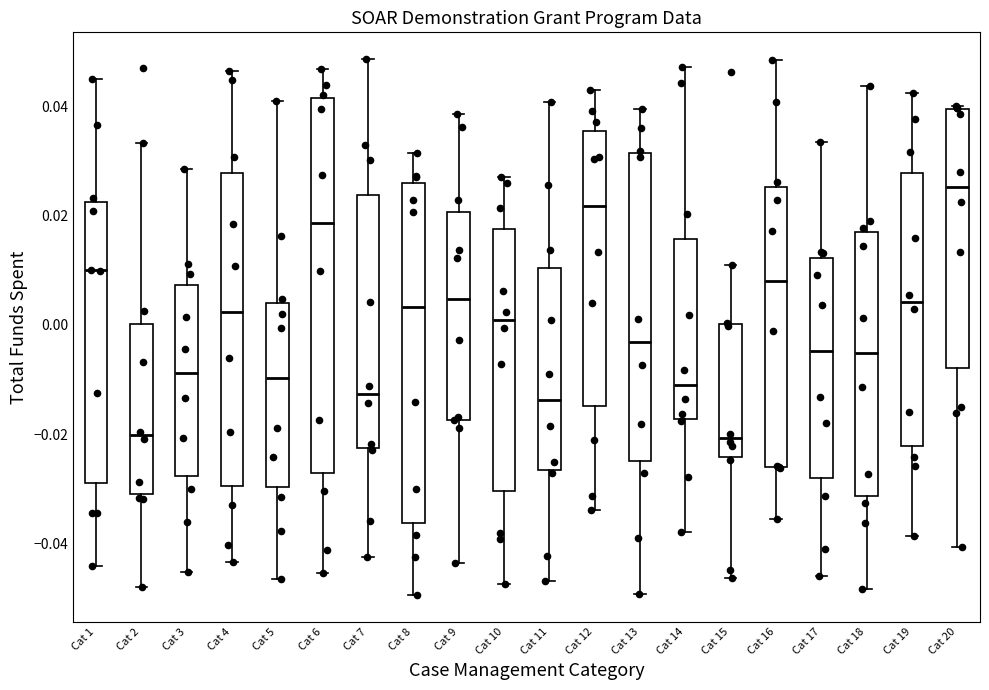

Reading left to right, transcribe this box plot: for each box, give where its median line is, the range the box spans, and where its two whiskers end, as read against the y-axis. The values are not printed on the chart, so give them approximately, as read against the axis.

Cat 1: median 0.010, box -0.028 to 0.022, whiskers -0.044 to 0.046
Cat 2: median -0.020, box -0.030 to 0.000, whiskers -0.048 to 0.034
Cat 3: median -0.008, box -0.028 to 0.008, whiskers -0.046 to 0.028
Cat 4: median 0.002, box -0.030 to 0.028, whiskers -0.044 to 0.046
Cat 5: median -0.010, box -0.030 to 0.004, whiskers -0.046 to 0.040
Cat 6: median 0.018, box -0.028 to 0.042, whiskers -0.046 to 0.046
Cat 7: median -0.012, box -0.022 to 0.024, whiskers -0.042 to 0.048
Cat 8: median 0.004, box -0.036 to 0.026, whiskers -0.050 to 0.032
Cat 9: median 0.004, box -0.018 to 0.020, whiskers -0.044 to 0.038
Cat 10: median 0.000, box -0.030 to 0.018, whiskers -0.048 to 0.028
Cat 11: median -0.014, box -0.026 to 0.010, whiskers -0.046 to 0.040
Cat 12: median 0.022, box -0.014 to 0.036, whiskers -0.034 to 0.042
Cat 13: median -0.004, box -0.024 to 0.032, whiskers -0.050 to 0.040
Cat 14: median -0.010, box -0.018 to 0.016, whiskers -0.038 to 0.048
Cat 15: median -0.020, box -0.024 to 0.000, whiskers -0.046 to 0.010
Cat 16: median 0.008, box -0.026 to 0.026, whiskers -0.036 to 0.048
Cat 17: median -0.004, box -0.028 to 0.012, whiskers -0.046 to 0.034
Cat 18: median -0.006, box -0.032 to 0.016, whiskers -0.048 to 0.044
Cat 19: median 0.004, box -0.022 to 0.028, whiskers -0.038 to 0.042
Cat 20: median 0.026, box -0.008 to 0.040, whiskers -0.040 to 0.040